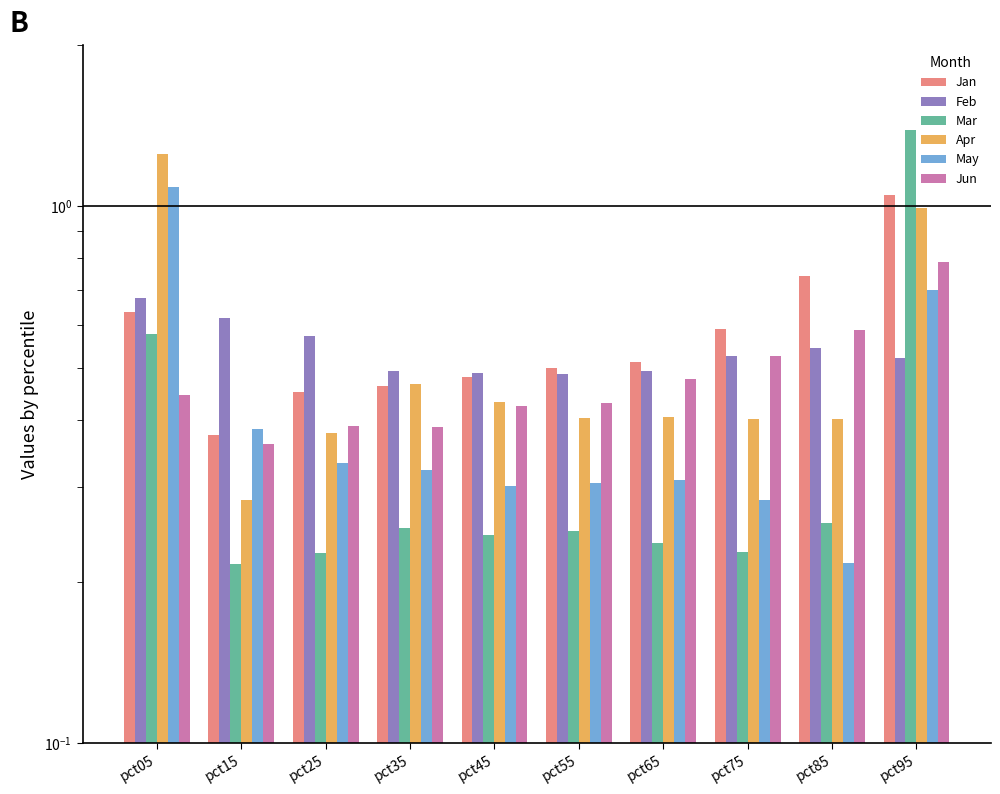

At which category does the chart reach its minimum across all series?

pct15